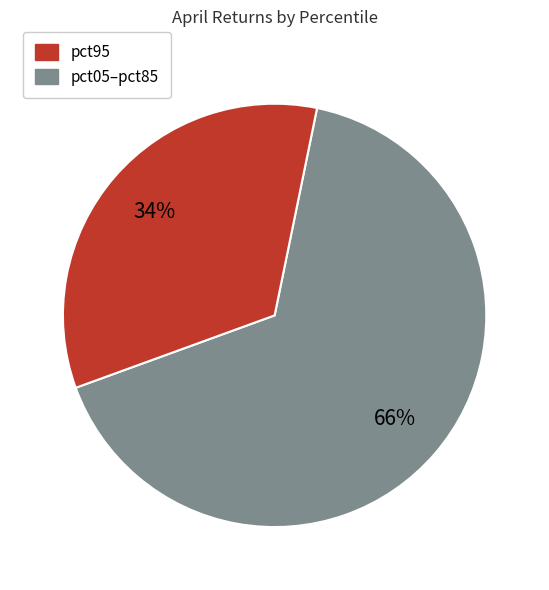

Is there a majority slice in this chart?

Yes